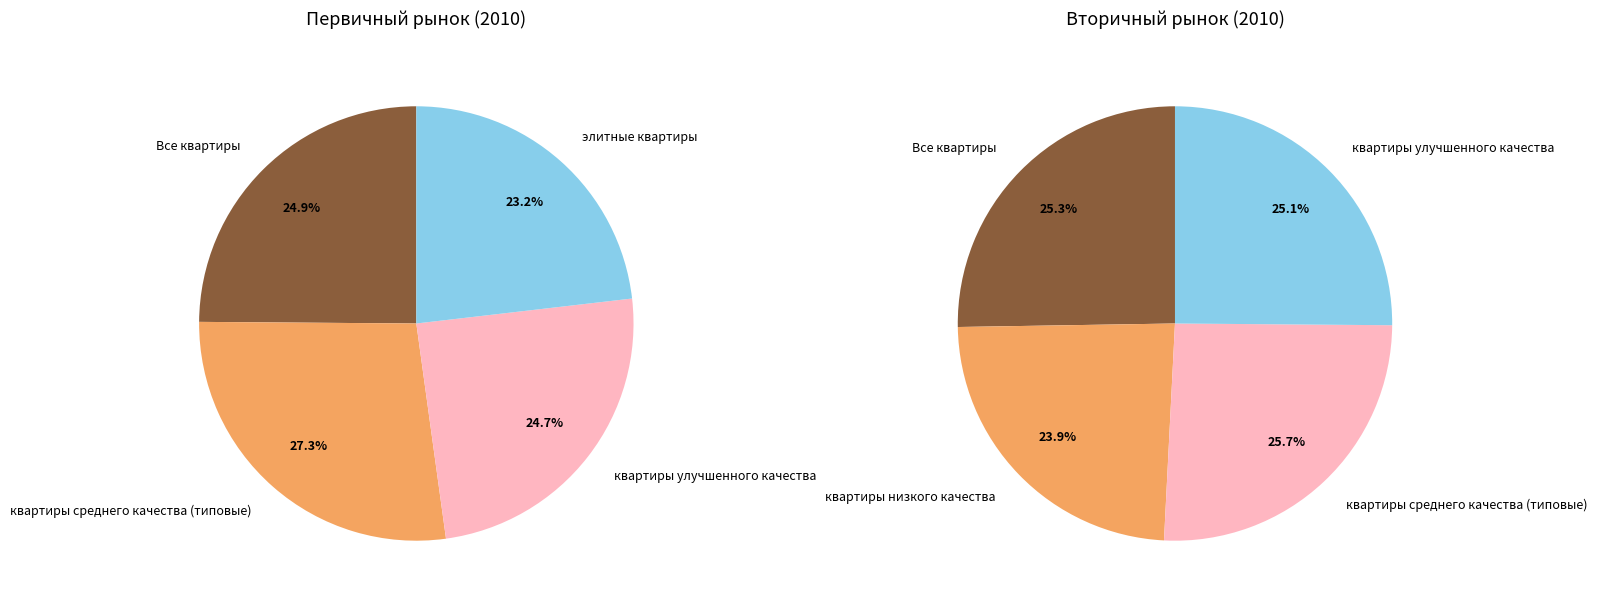

Is there any slice that represents more than half of the pie?

No